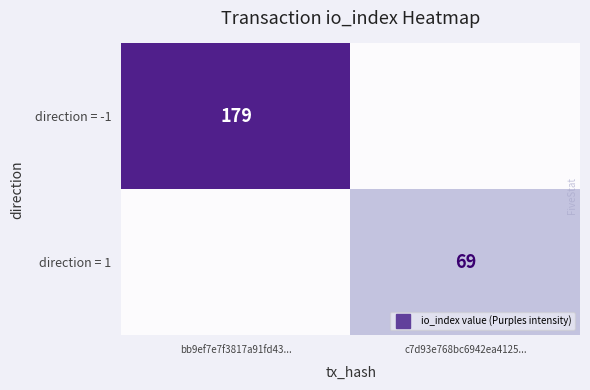

What is the difference between the maximum and minimum values in the direction = 1 series?

69